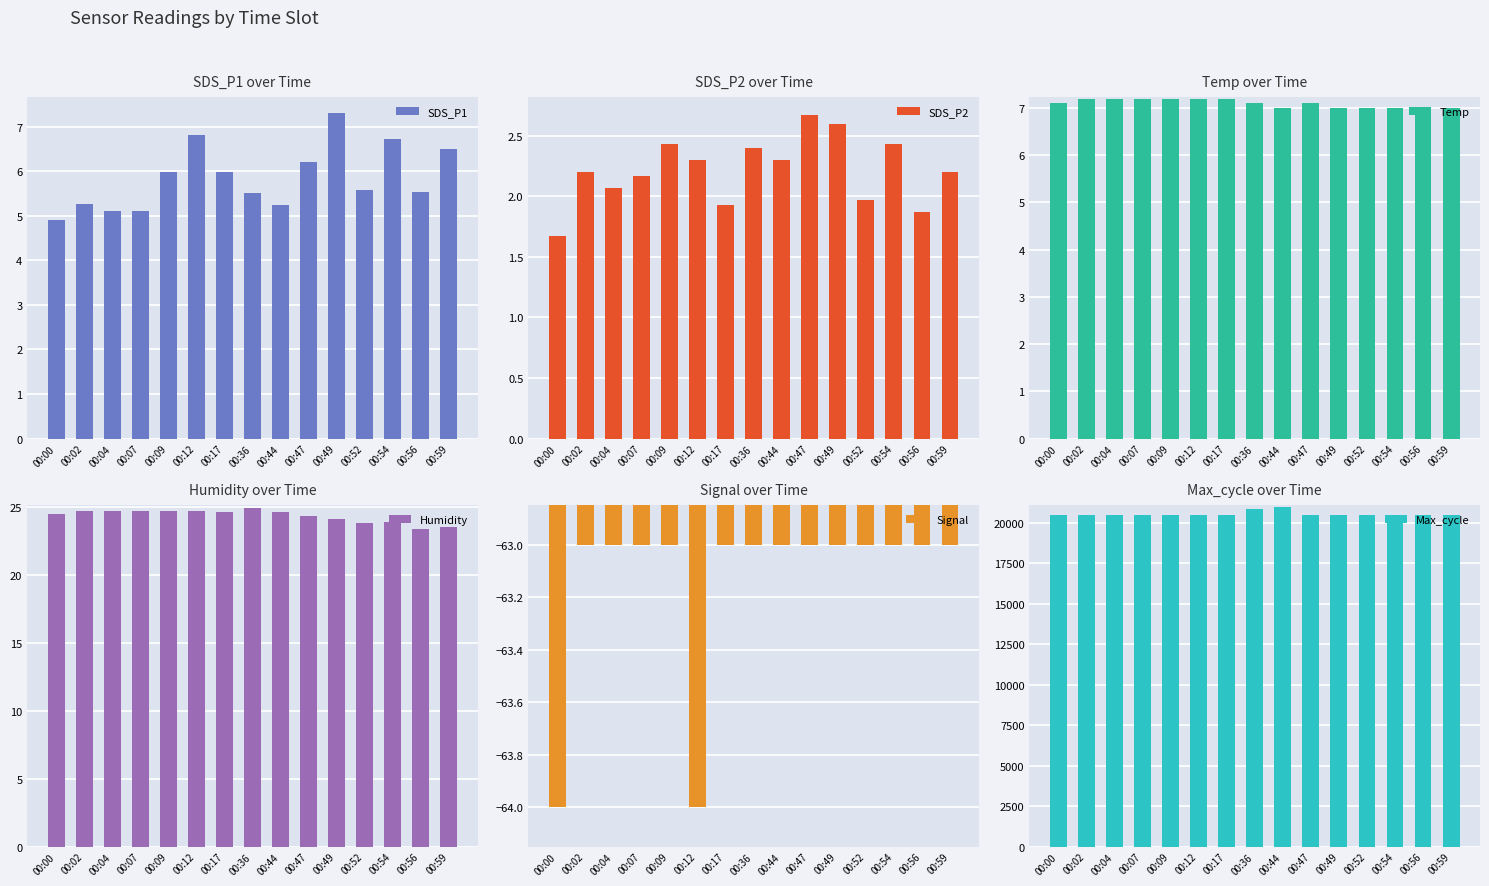

What is the spread (max minus min) of values at 00:54?

20276.0